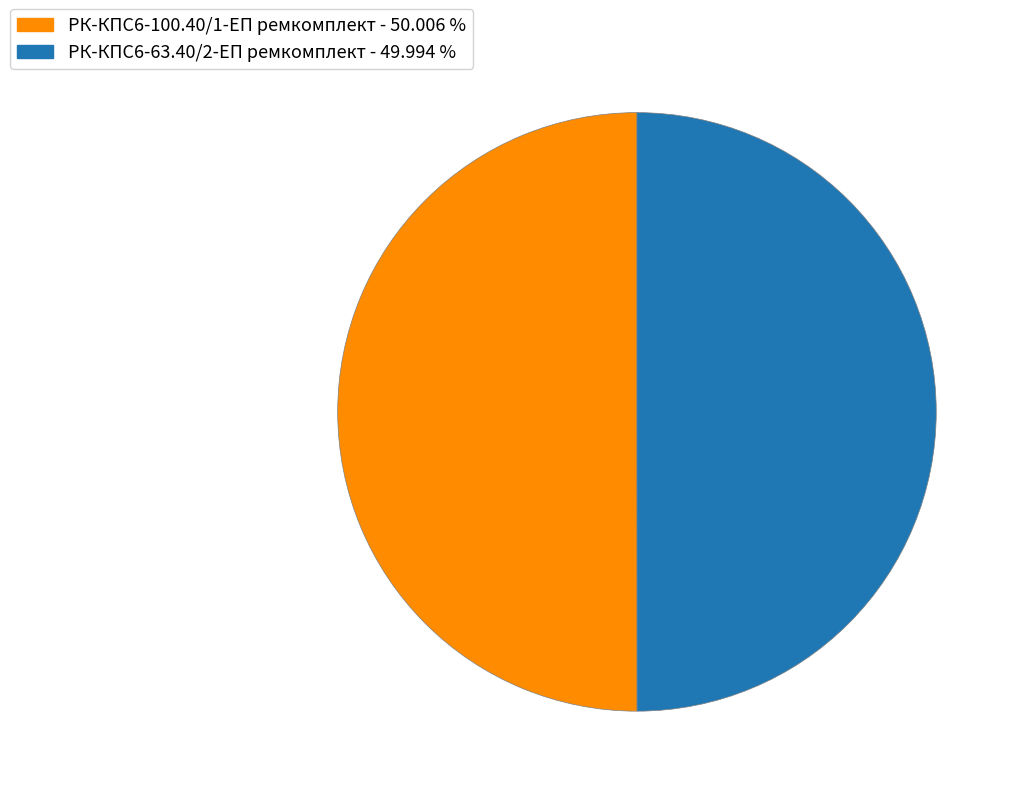

The РК-КПС6-63.40/2-ЕП ремкомплект slice represents 50% of the pie. True or false?

True